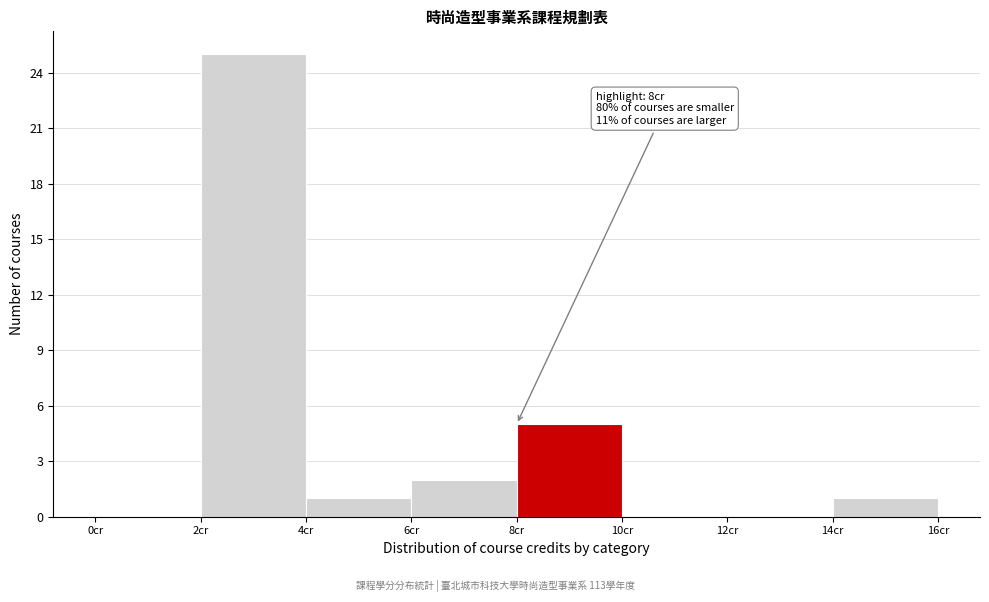

Which range on the x-axis has the tallest bar?

2 to 4